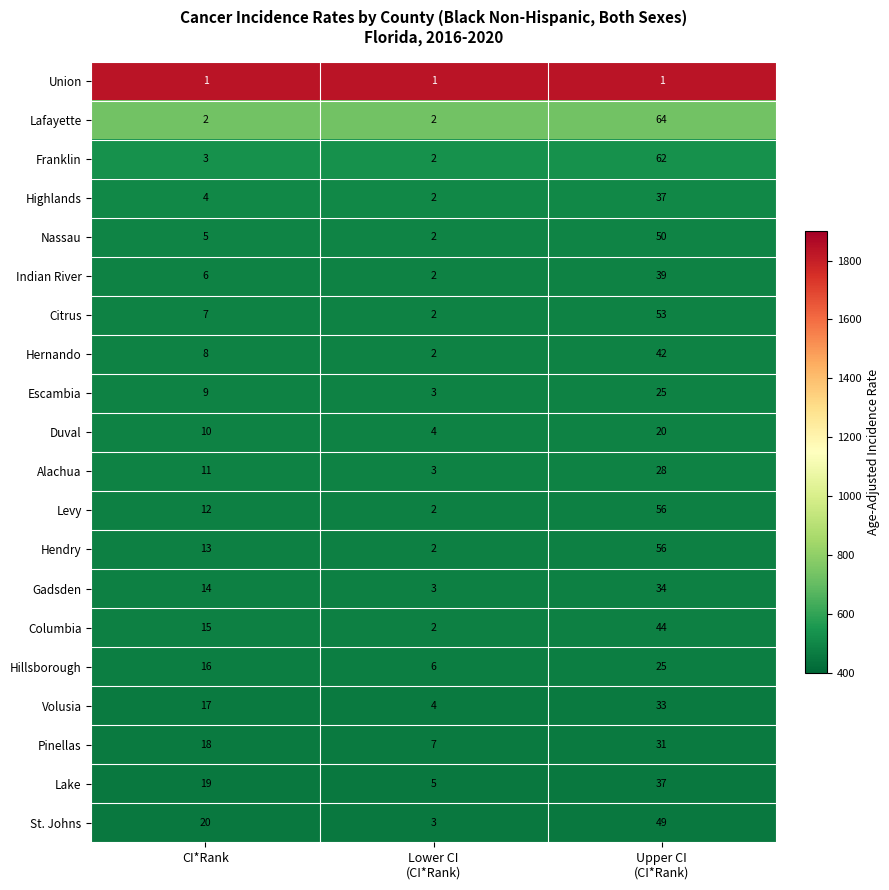

Which category has the highest value across all series?

Upper CI
(CI*Rank)